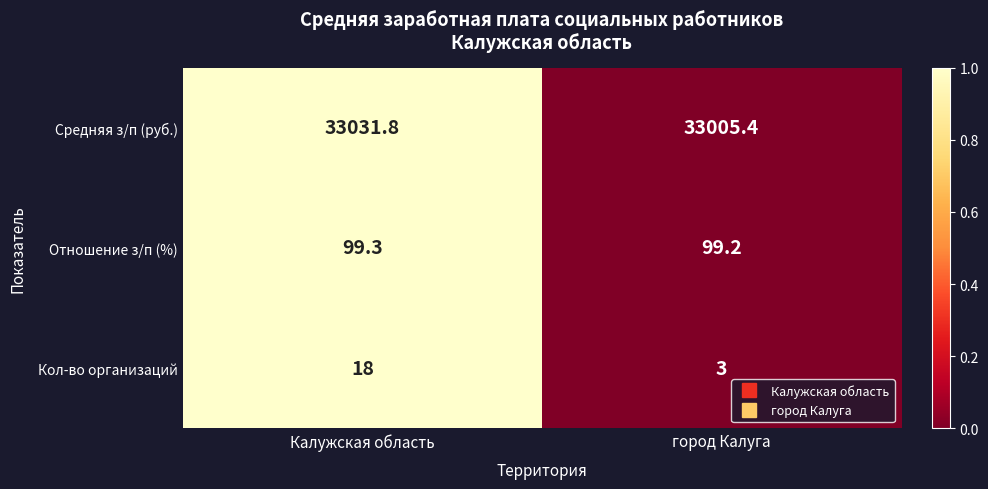

Which series has the largest total across all categories?

Средняя з/п (руб.)